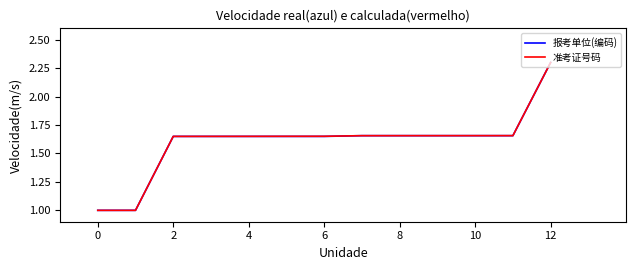

Count the number of data series in this chart.

2